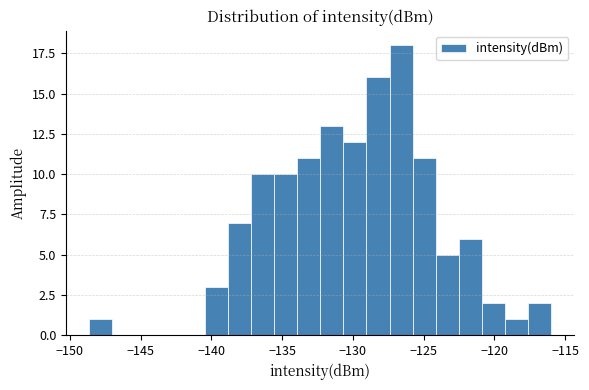

Around what value on the x-axis is the tallest bar? Give the approximate position of its centre, as read against the axis.

-126.5